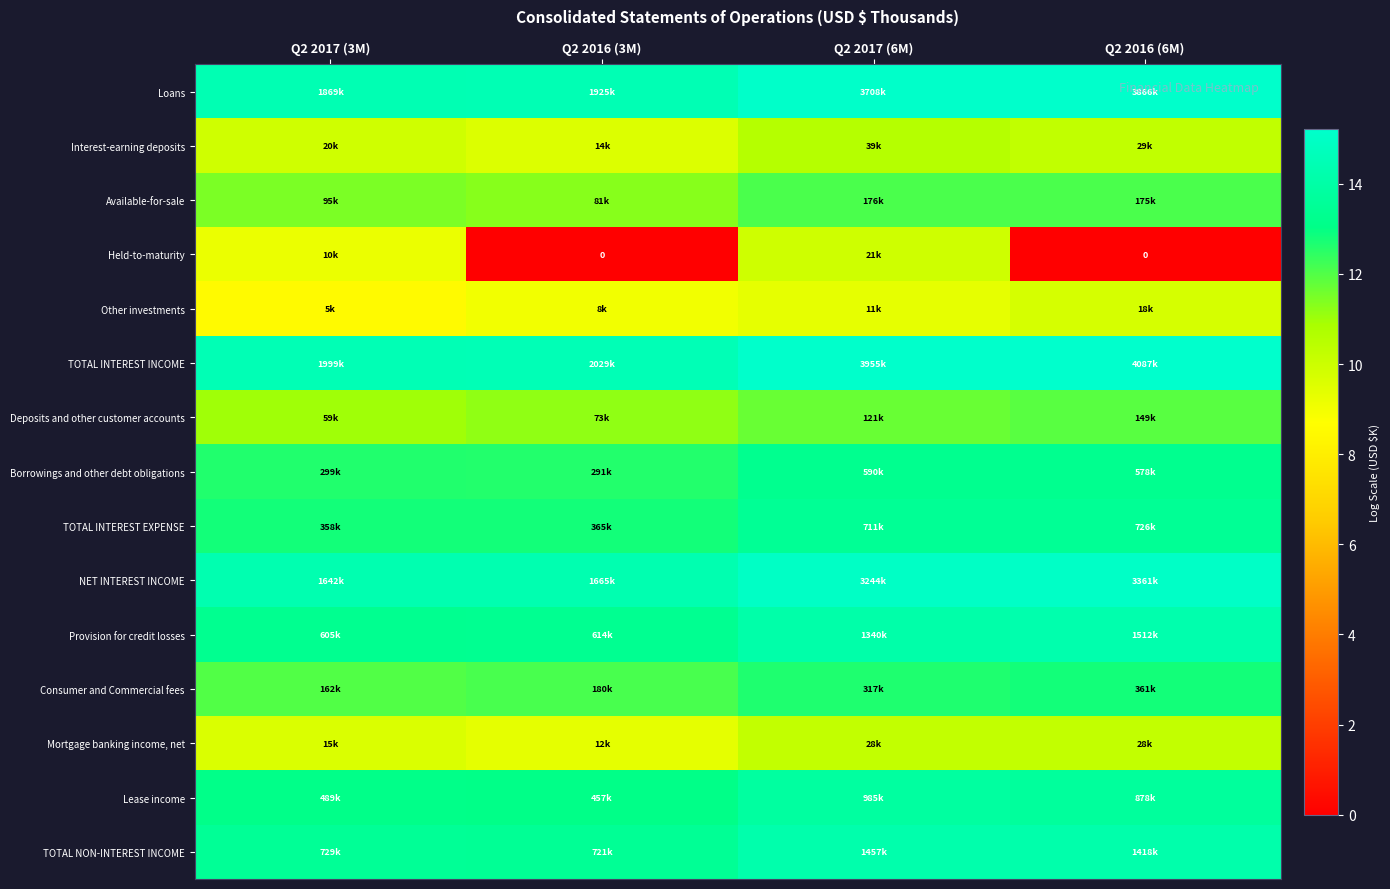

Rank the categories by Held-to-maturity value from highest to lowest.

Q2 2017 (6M), Q2 2017 (3M), Q2 2016 (3M), Q2 2016 (6M)